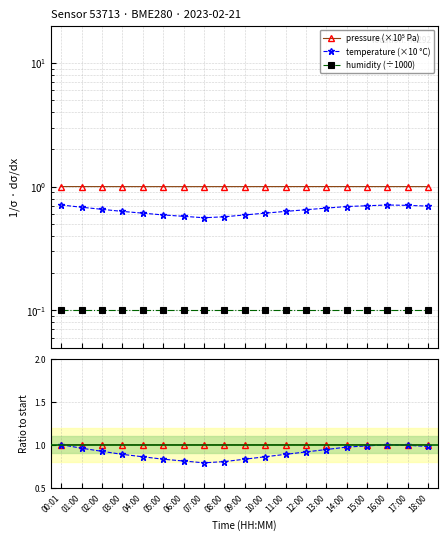

How many distinct data groups are displayed?

5